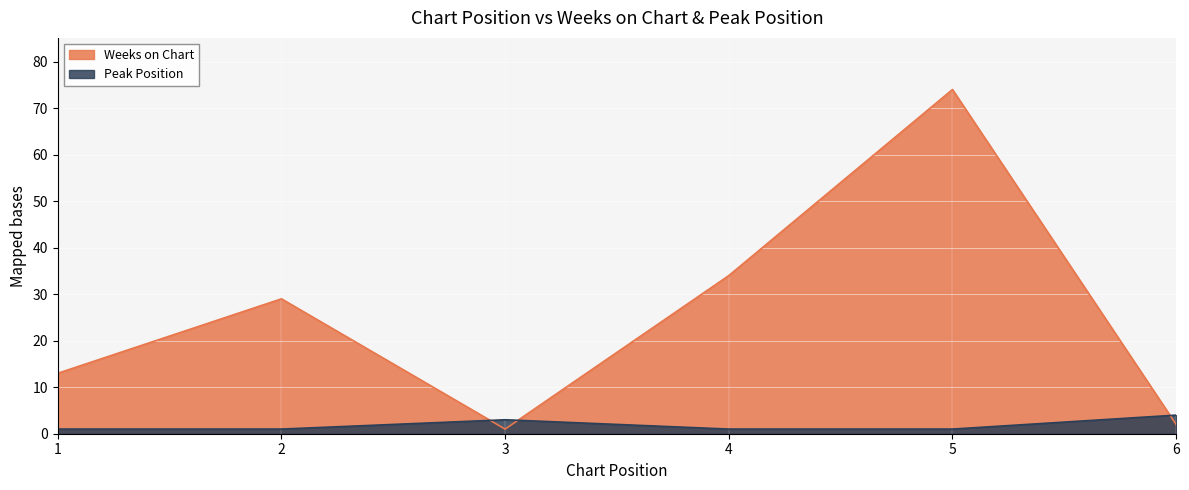

What is the sum of the Peak Position values at 6 and 5?

5